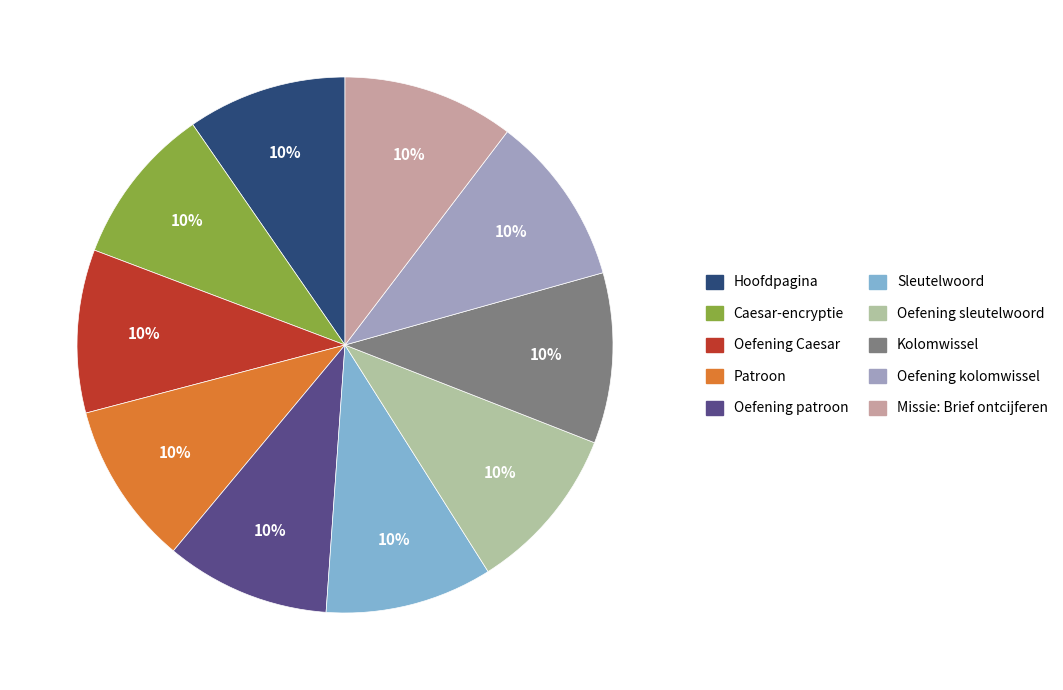

Is there a majority slice in this chart?

No